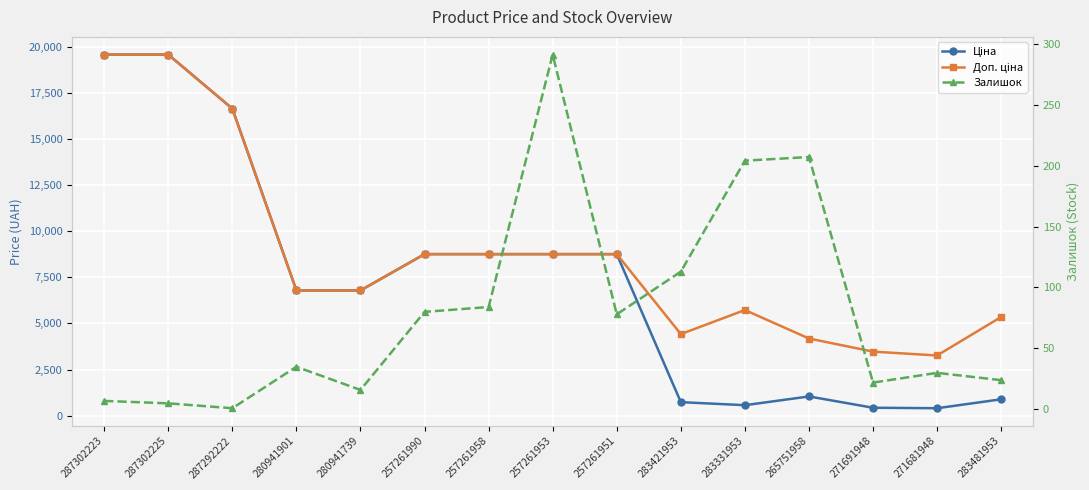

What is the difference between the Ціна values at 287292222 and 287302223?

2928.1